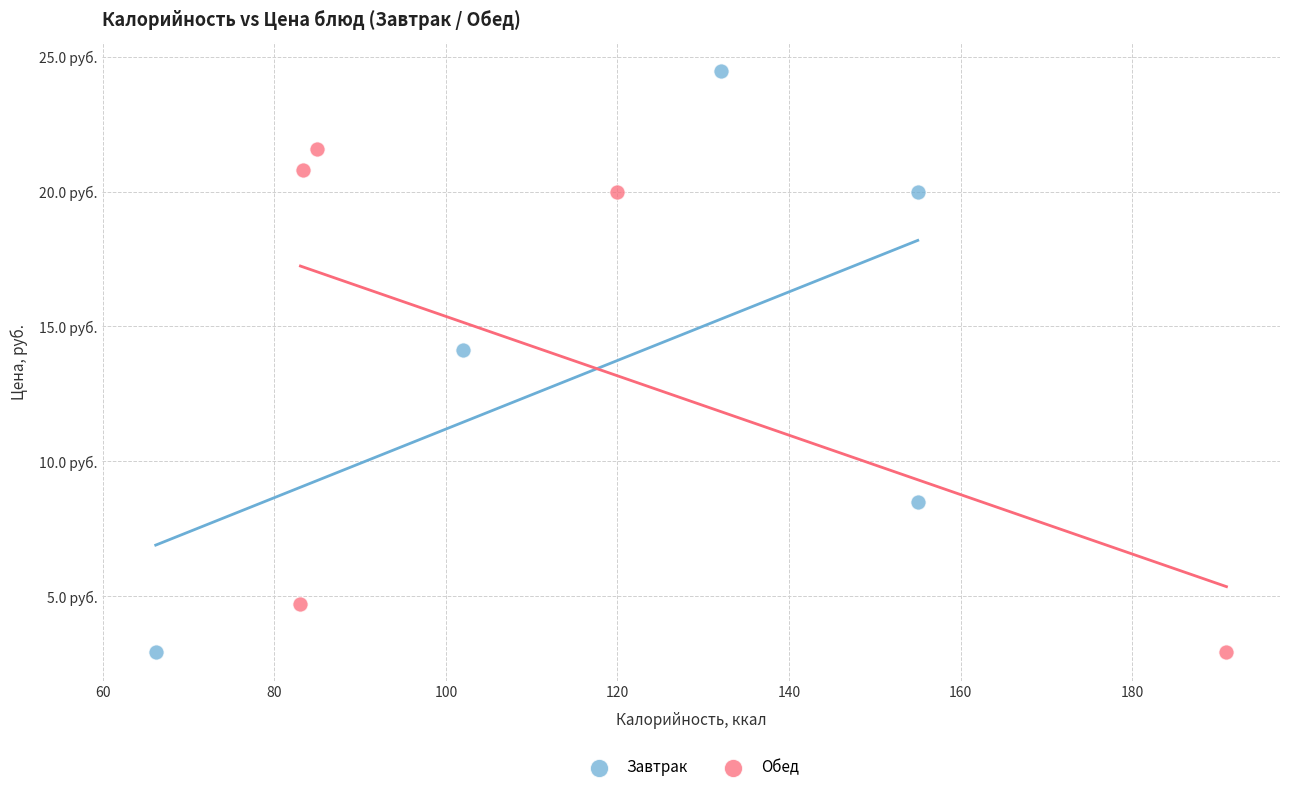

What are all the series names shown in the legend?

Завтрак, Обед